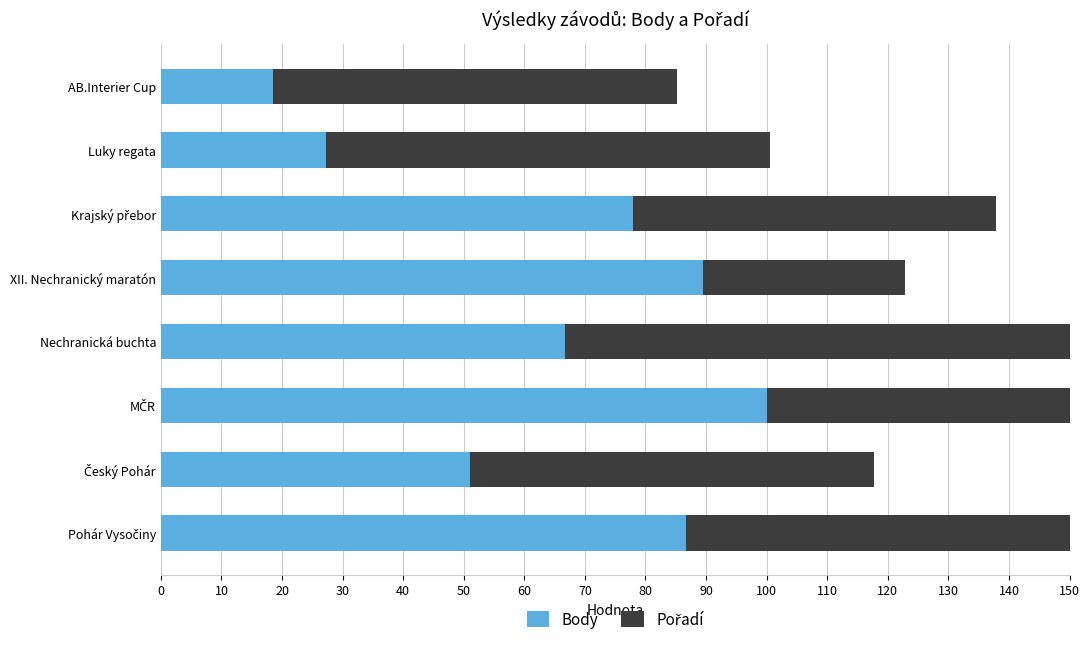

Is it true that Body equals 66.6 at Nechranická buchta?

True